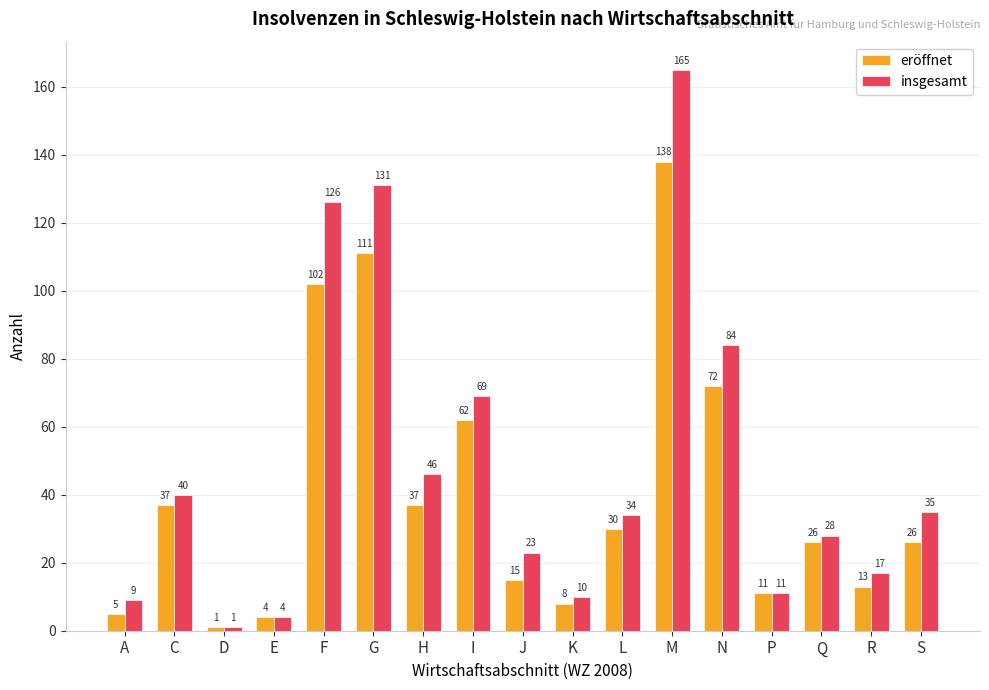

Where is eröffnet nearest to the value 69?

N